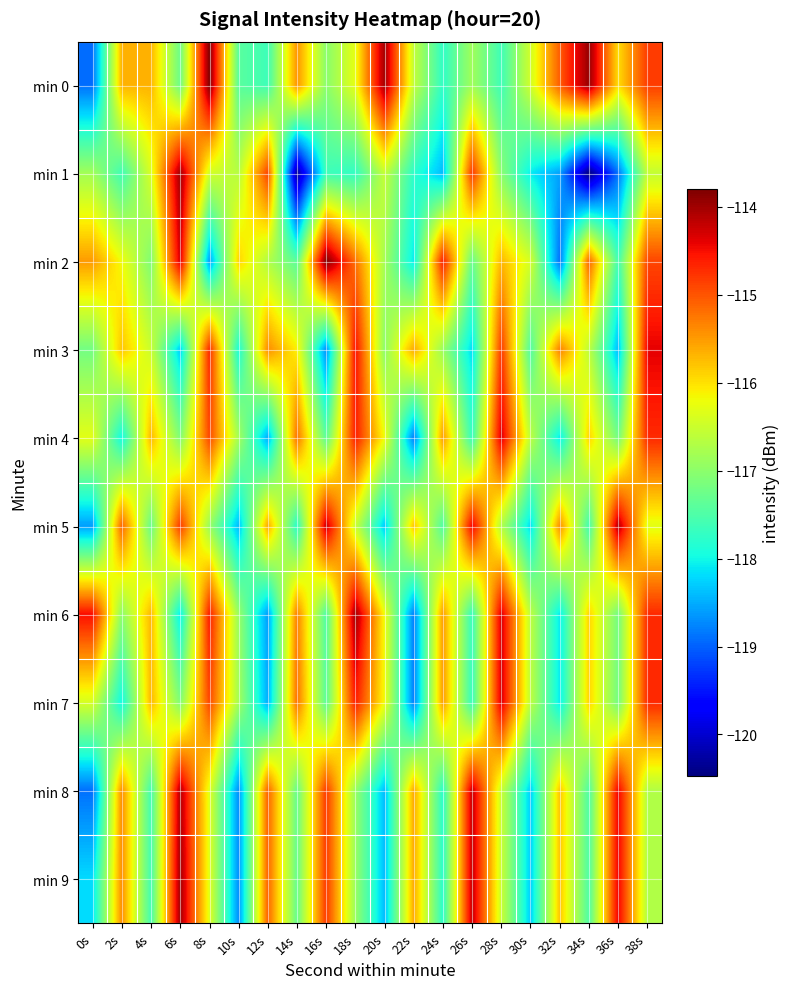

How many categories are shown in the chart?

20